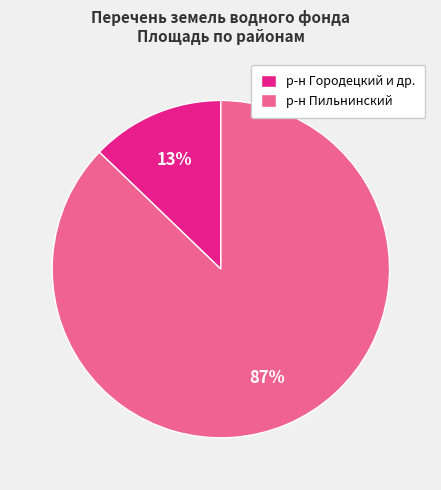

Do р-н Пильнинский and р-н Городецкий и др. together represent more than half of the pie?

Yes